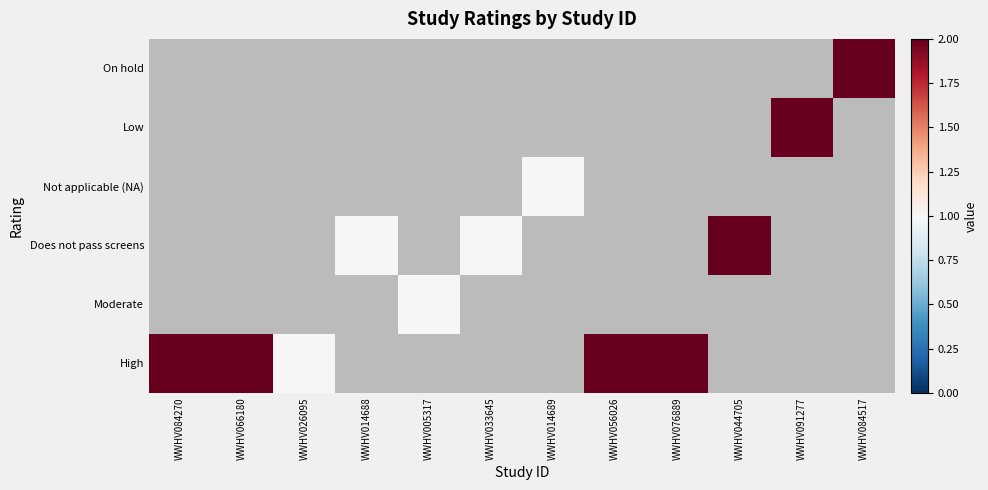

Which has a higher value, WWHV014689 or WWHV091277?

WWHV091277